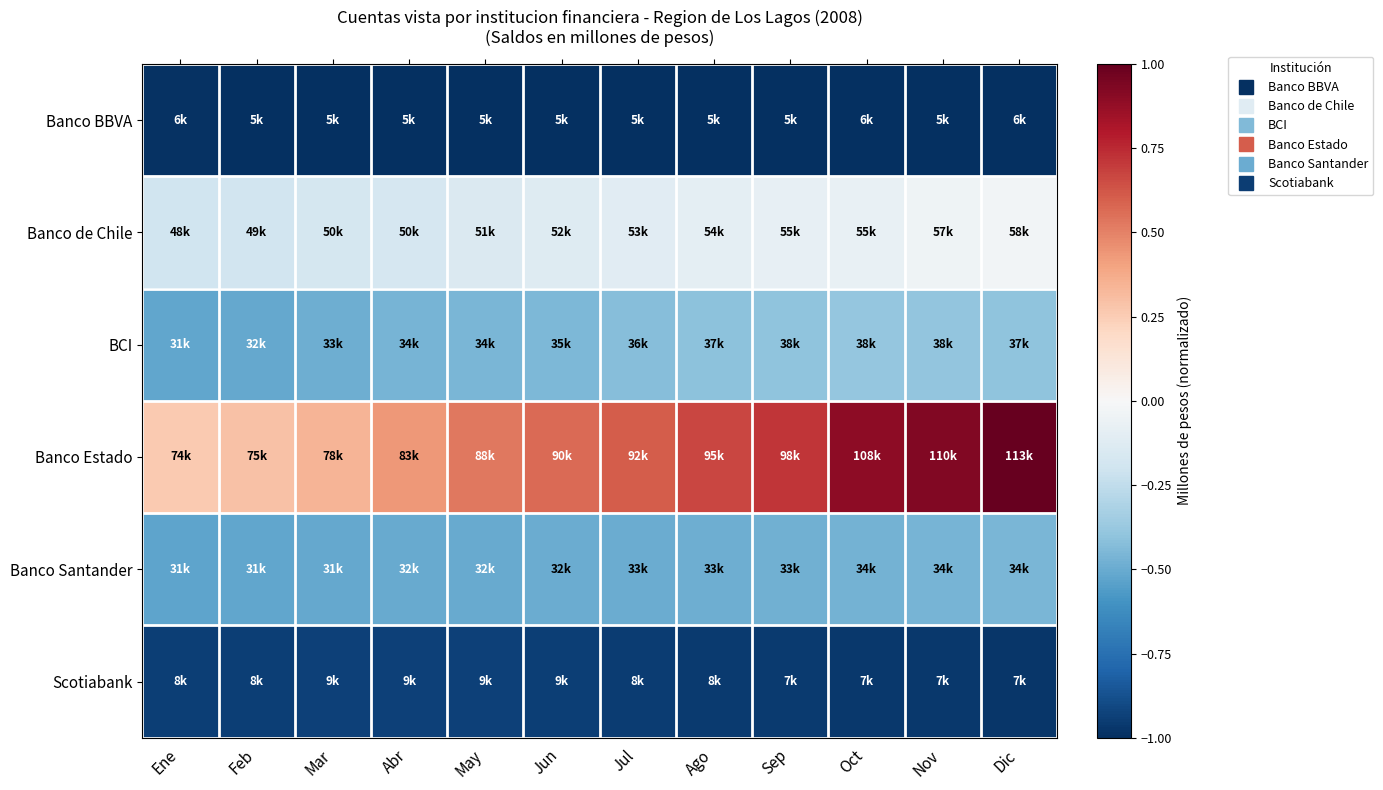

At how many categories does at least one series exceed 0?

12